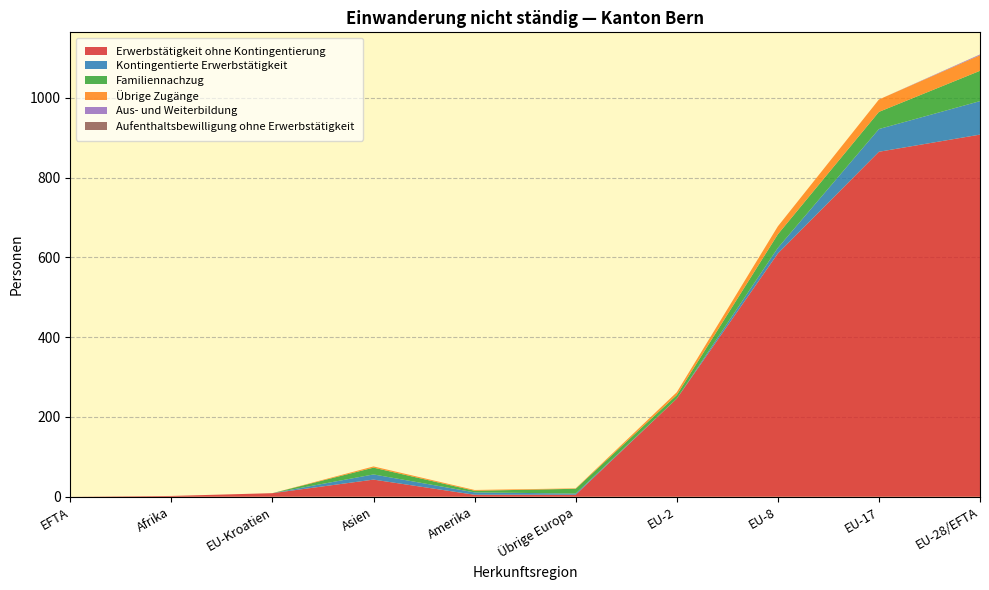

Reading left to right, list all the values displayed in this chart.

Erwerbstätigkeit ohne Kontingentierung: 0	2	9	43	5	5	246	610	865	908
Kontingentierte Erwerbstätigkeit: 0	0	0	13	6	3	0	14	57	84
Familiennachzug: 0	0	0	17	4	12	9	34	43	76
Übrige Zugänge: 0	0	0	3	2	1	7	20	31	39
Aus- und Weiterbildung: 0	0	0	0	0	0	0	0	0	2
Aufenthaltsbewilligung ohne Erwerbstätigkeit: 0	0	0	0	0	0	0	0	0	0